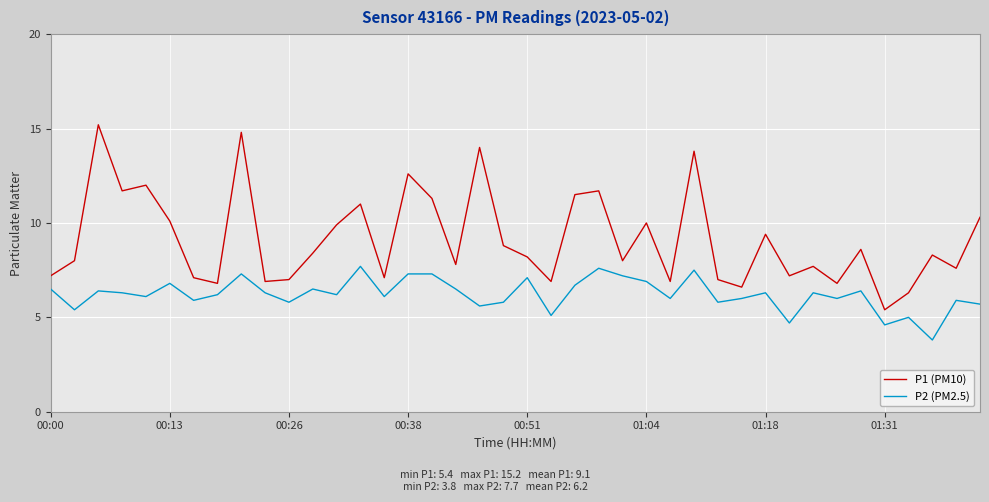

What is the maximum value for P2 (PM2.5)?

7.7